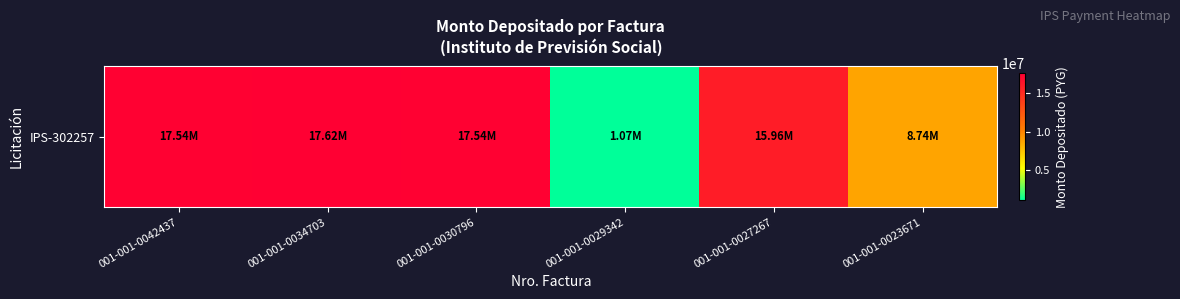

The chart shows a value of 17619560 at 001-001-0034703. True or false?

True